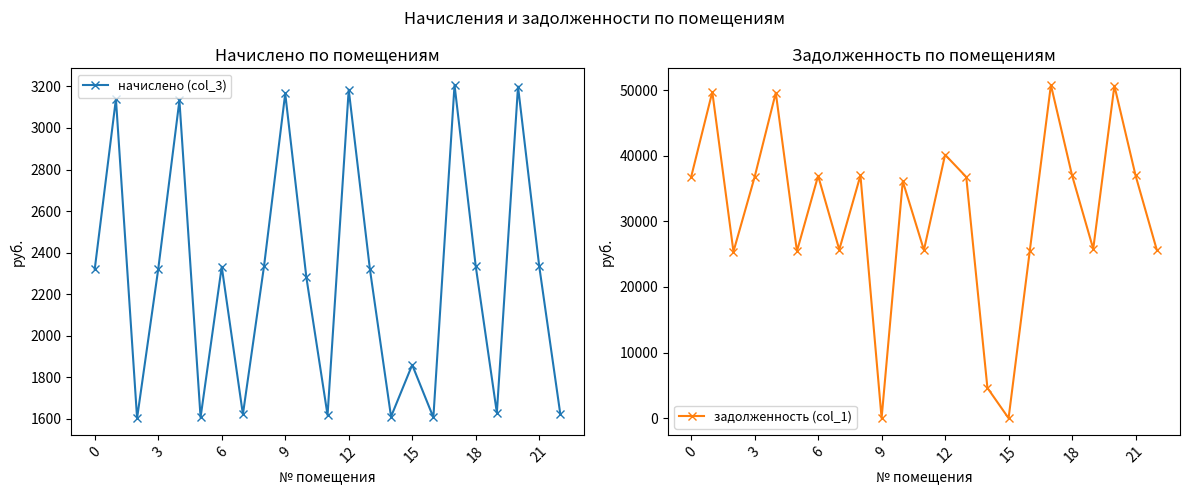

How many lines are shown in the chart?

2